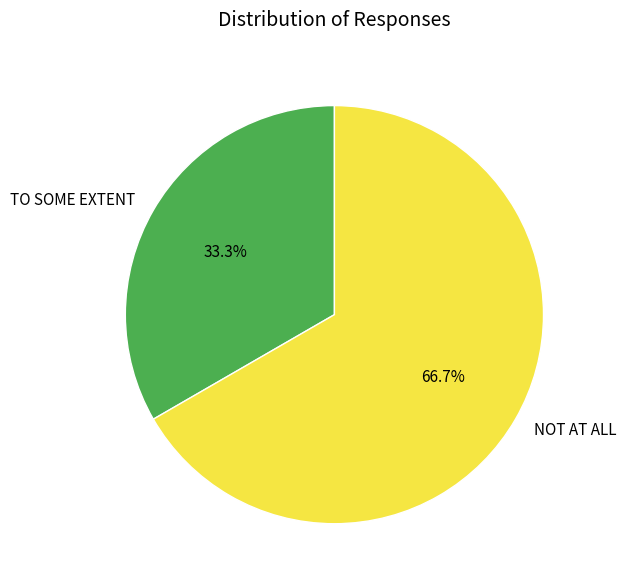

Between TO SOME EXTENT and NOT AT ALL, which is larger?

NOT AT ALL